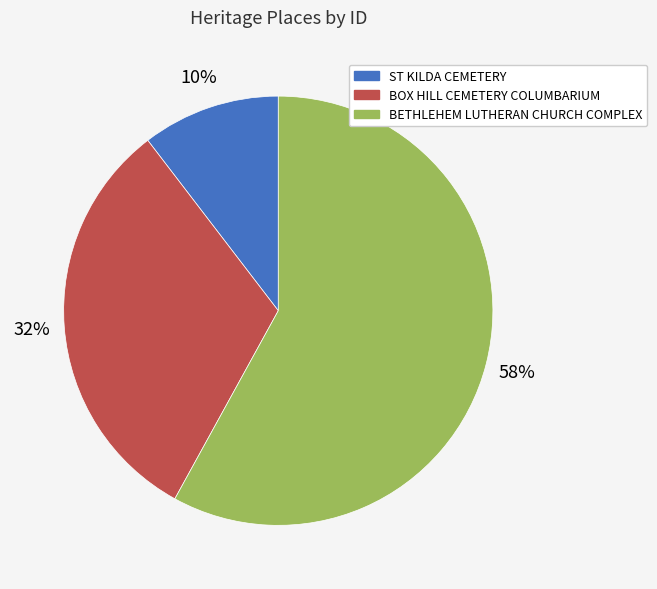

Do BOX HILL CEMETERY COLUMBARIUM and BETHLEHEM LUTHERAN CHURCH COMPLEX together represent more than half of the pie?

Yes